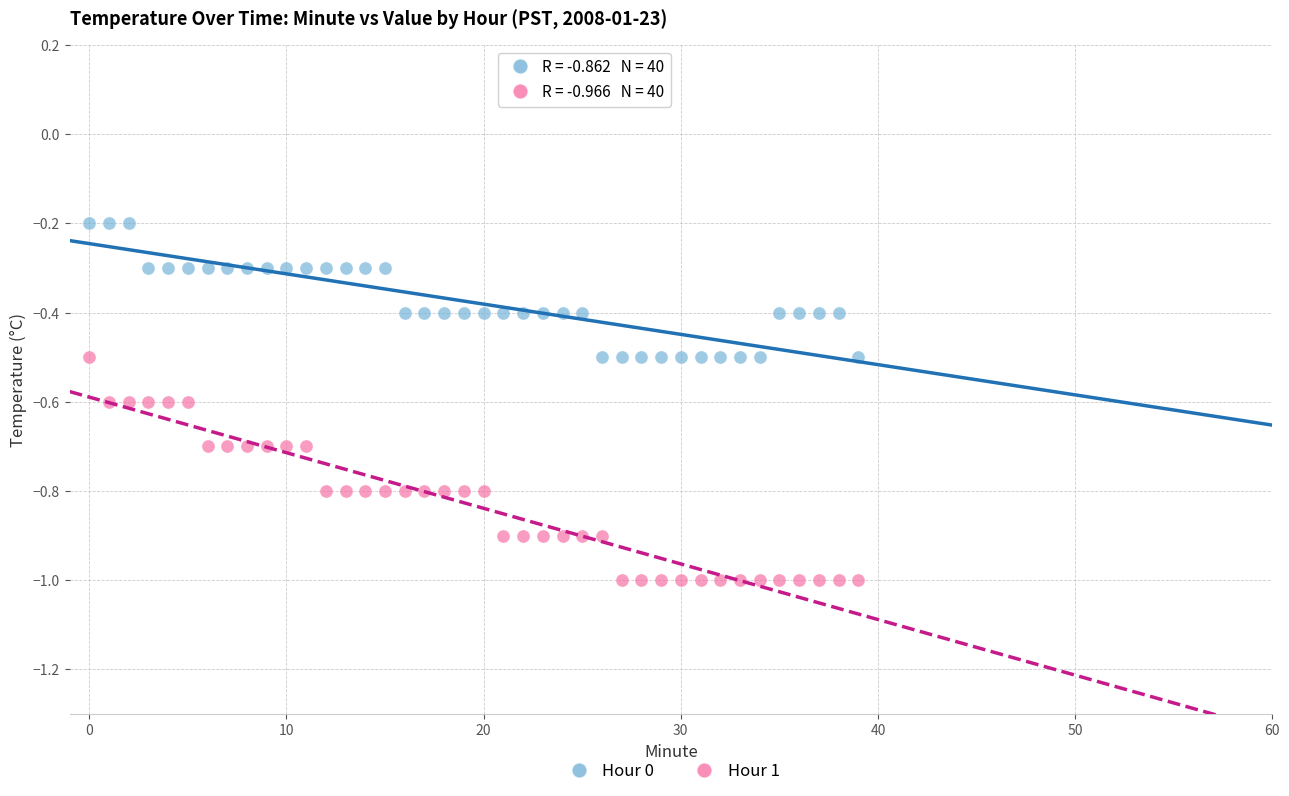

Which series contains the highest Y value?

Hour 0